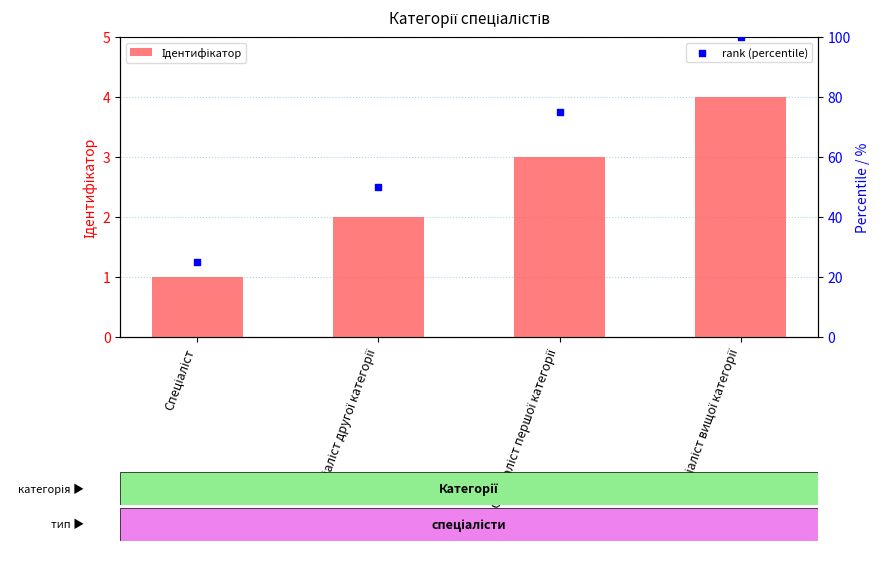

Which series has the largest total across all categories?

rank (percentile)